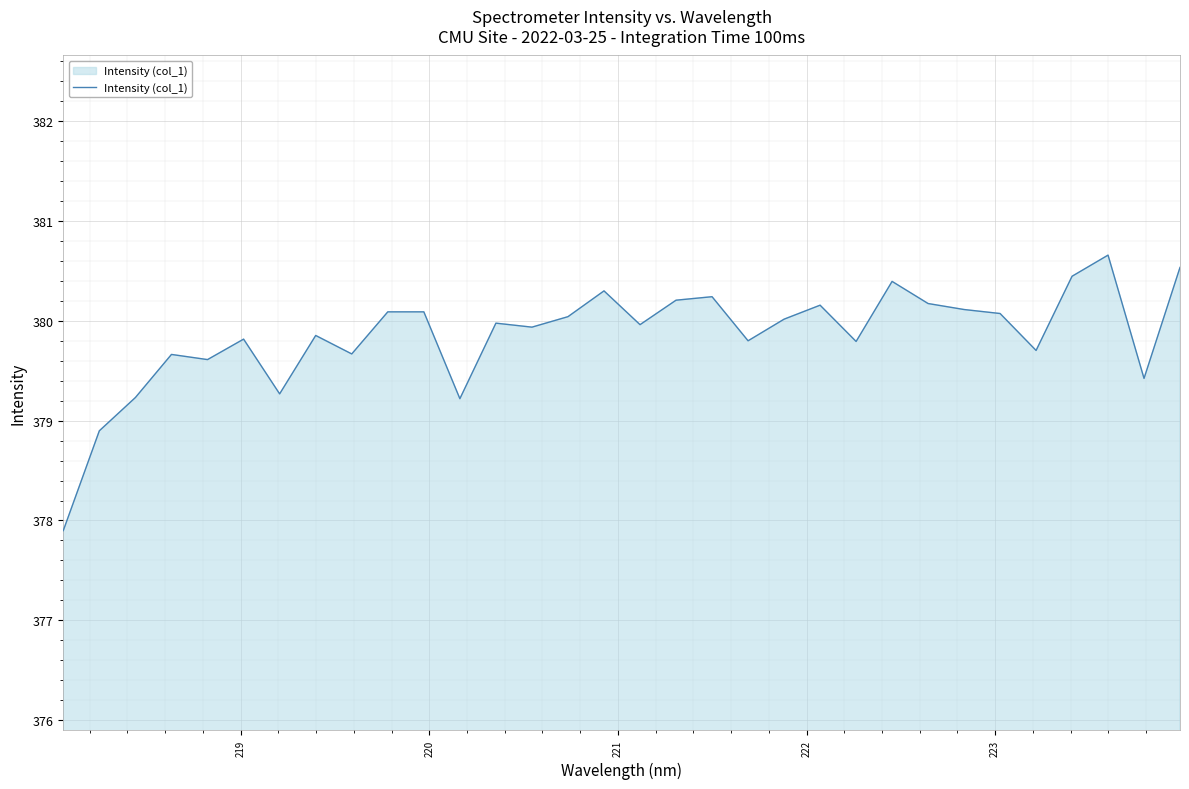

What is the greatest value displayed?

380.7